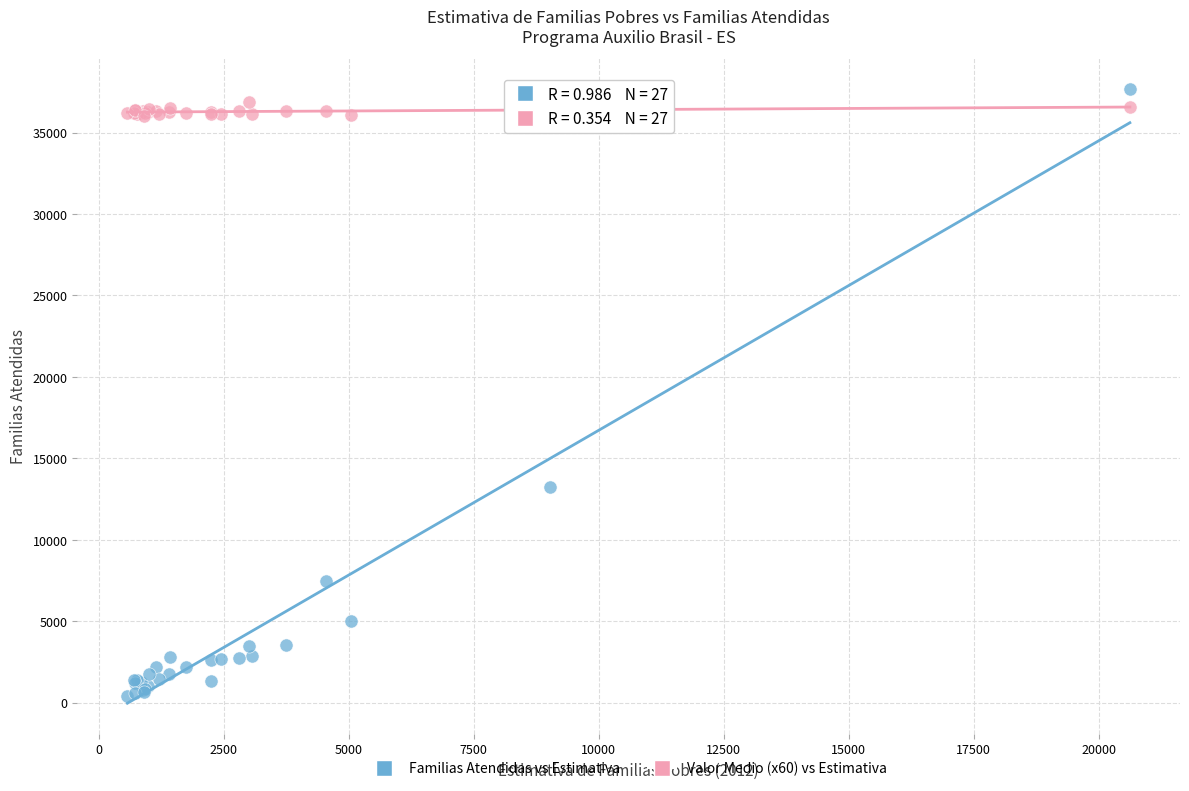

What are all the series names shown in the legend?

Familias Atendidas vs Estimativa, Valor Medio (x60) vs Estimativa